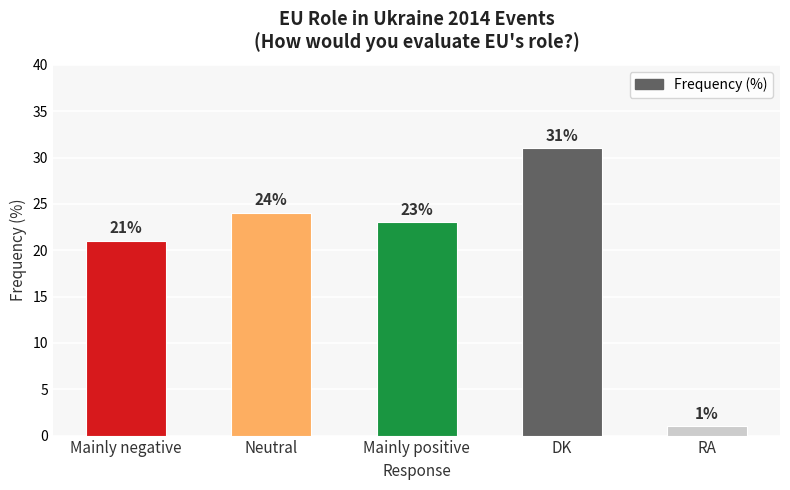

Where does the data first go above 23?

Neutral